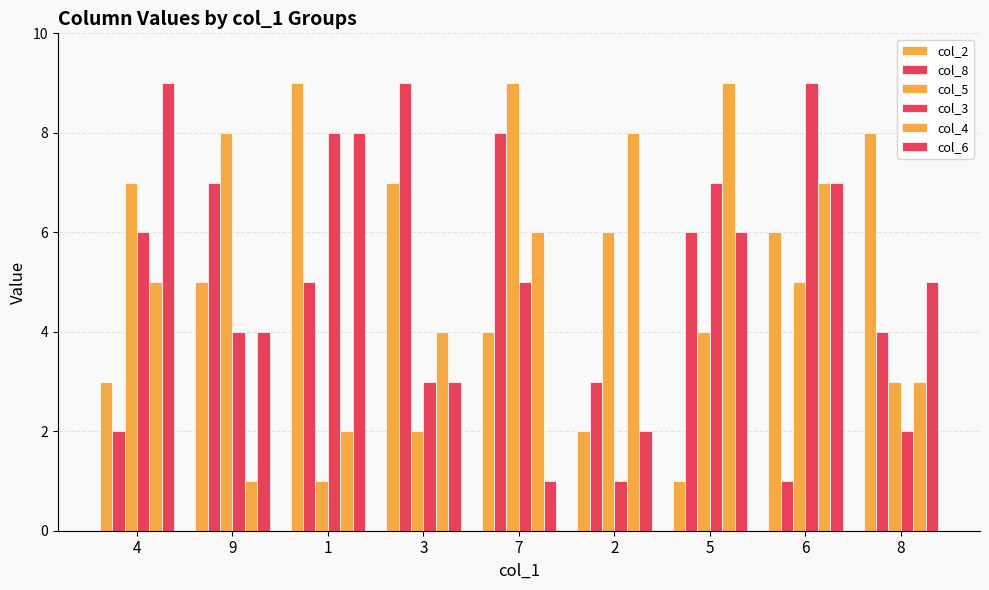

Does the chart contain stacked bars?

No